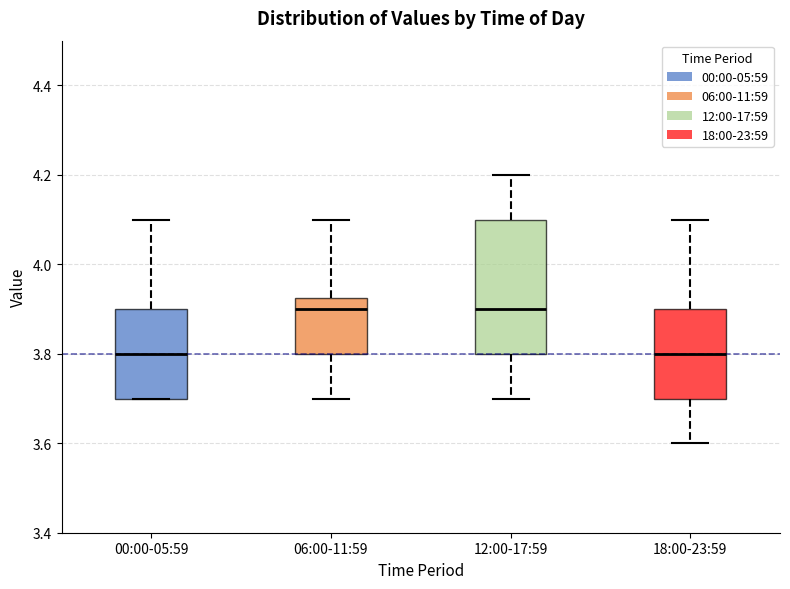

Reading left to right, transcribe this box plot: for each box, give where its median line is, the range the box spans, and where its two whiskers end, as read against the y-axis. The values are not printed on the chart, so give them approximately, as read against the axis.

00:00-05:59: median 3.80, box 3.70 to 3.90, whiskers 3.70 to 4.10
06:00-11:59: median 3.90, box 3.80 to 3.92, whiskers 3.70 to 4.10
12:00-17:59: median 3.90, box 3.80 to 4.10, whiskers 3.70 to 4.20
18:00-23:59: median 3.80, box 3.70 to 3.90, whiskers 3.60 to 4.10